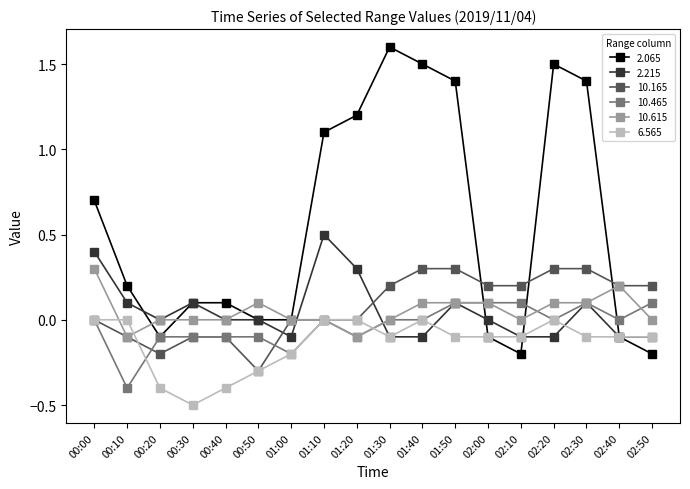

Count the number of data series in this chart.

6